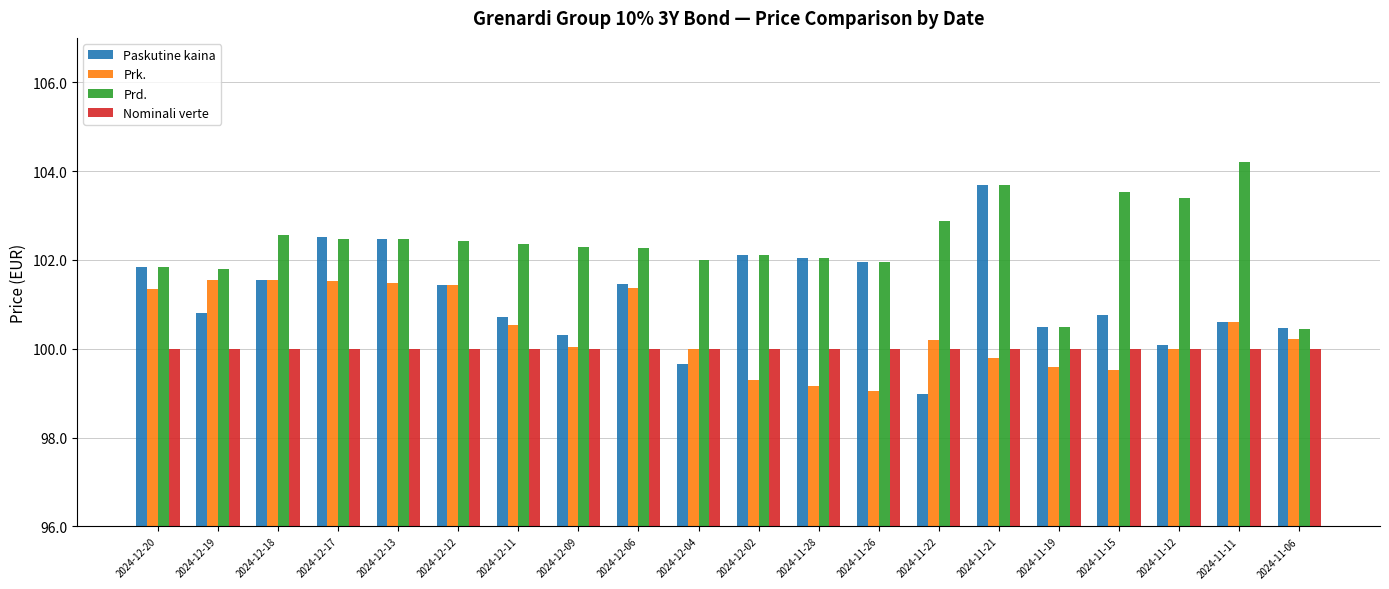

Which category has the highest value across all series?

2024-11-11